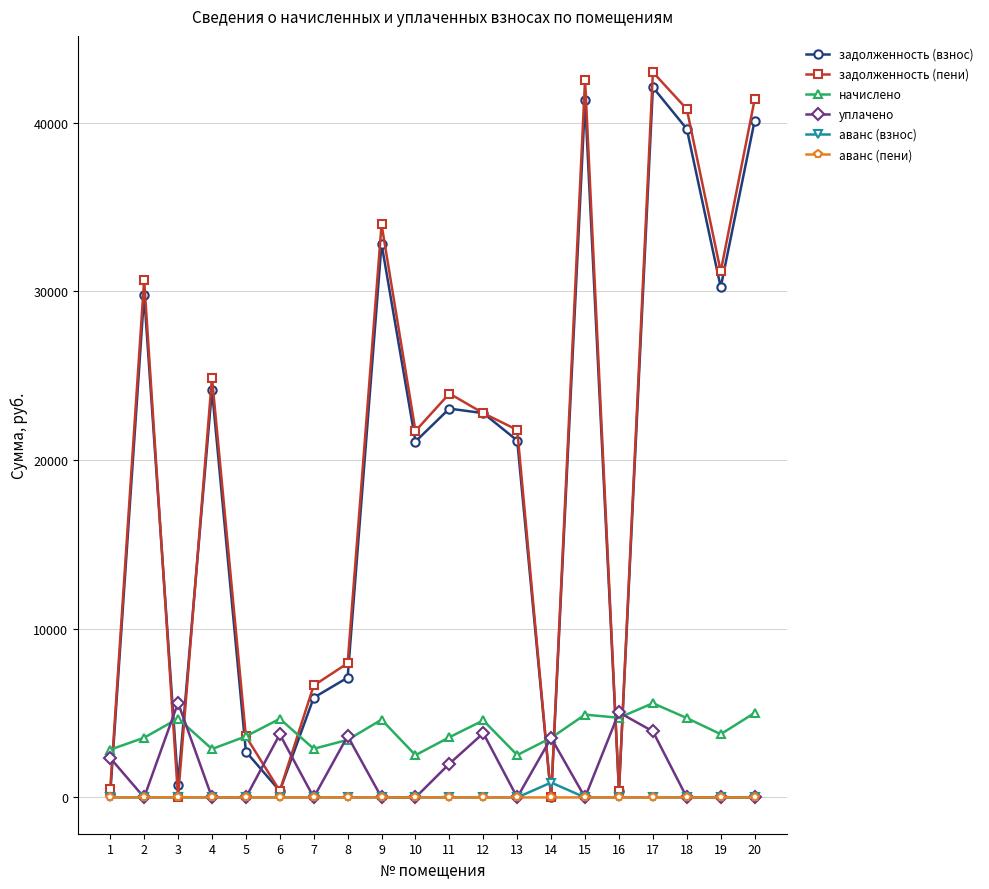

True or false: аванс (взнос) and начислено cross at least once.

False